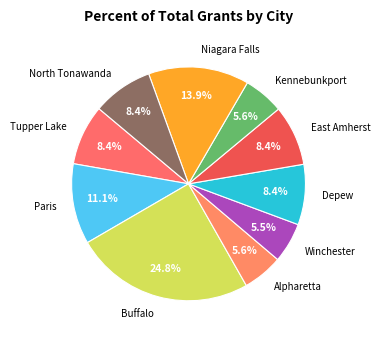

Which category has the biggest portion of the pie?

Buffalo